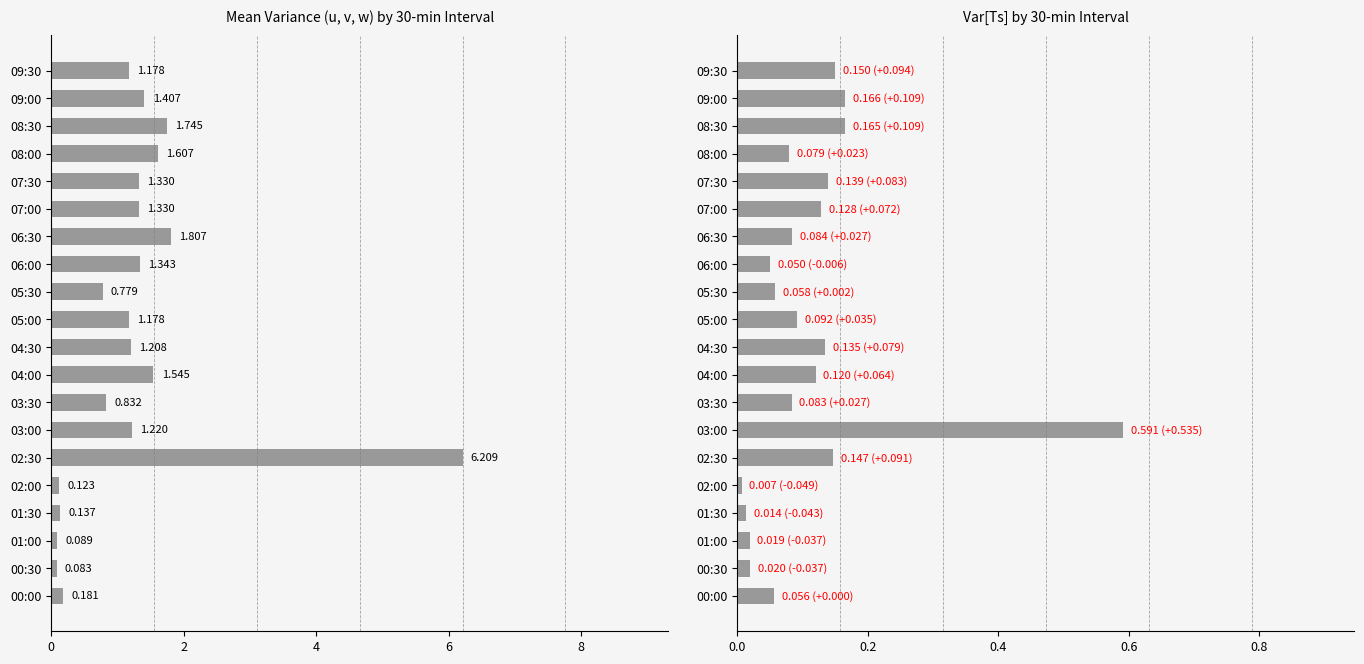

How many categories are shown in the chart?

20